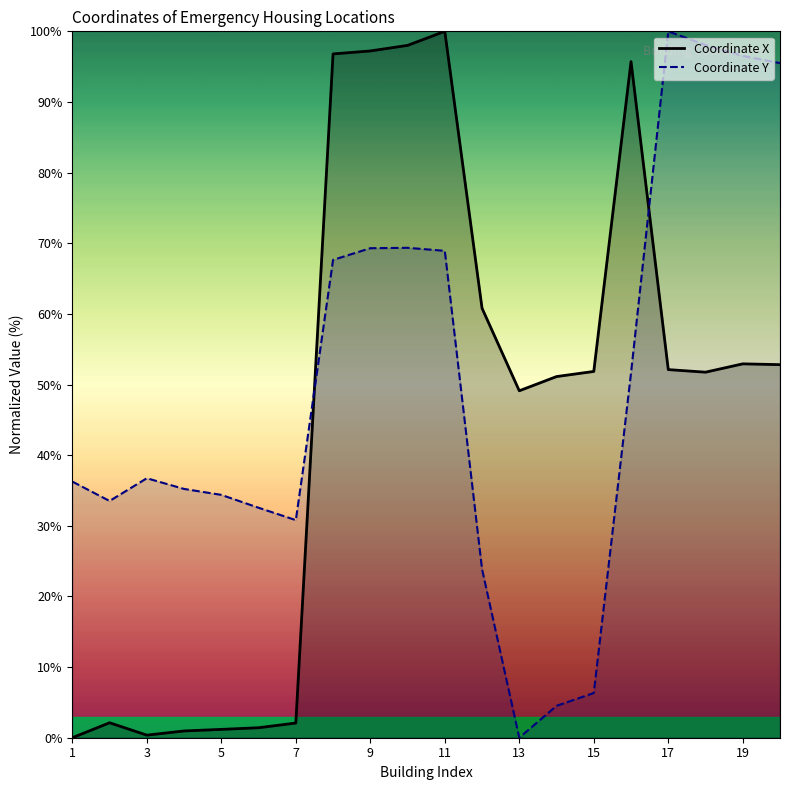

What is the difference between the Coordinate X values at 11 and 20?

47.2